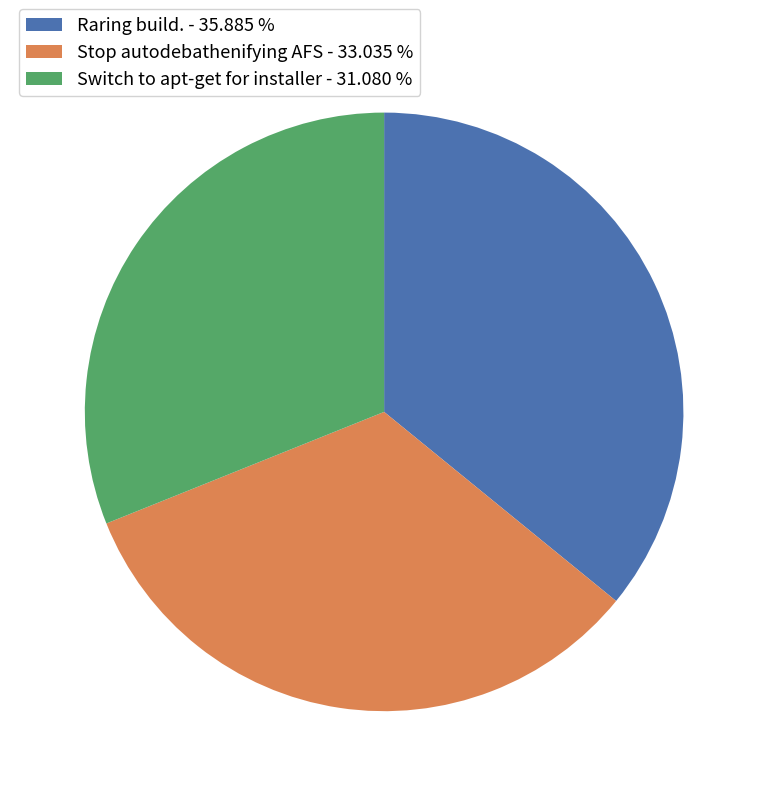

Which slice is the smallest?

Switch to apt-get for installer